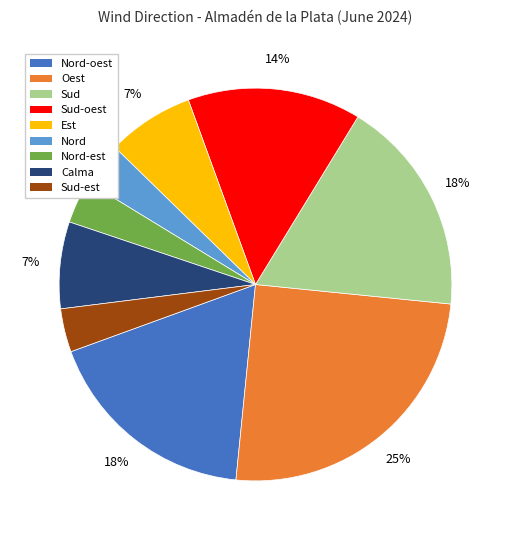

Is there any slice that represents more than half of the pie?

No